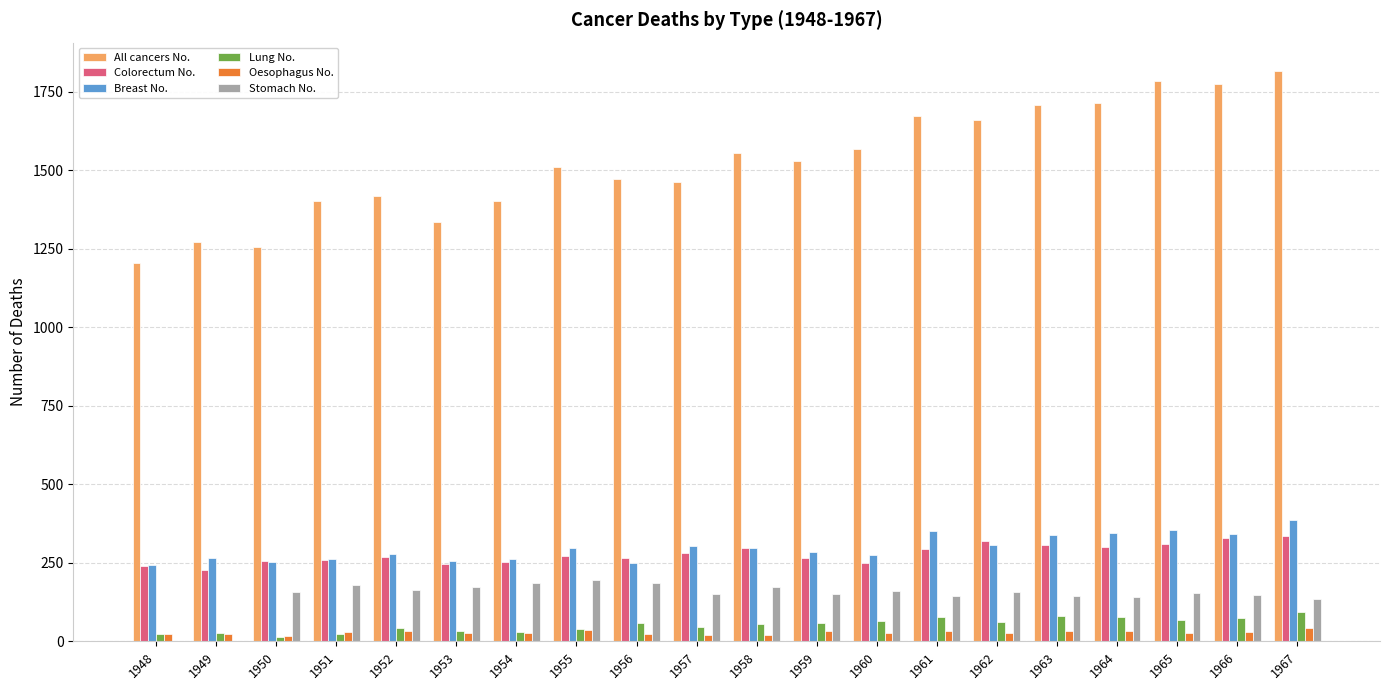

What is the maximum value for Stomach No.?

194